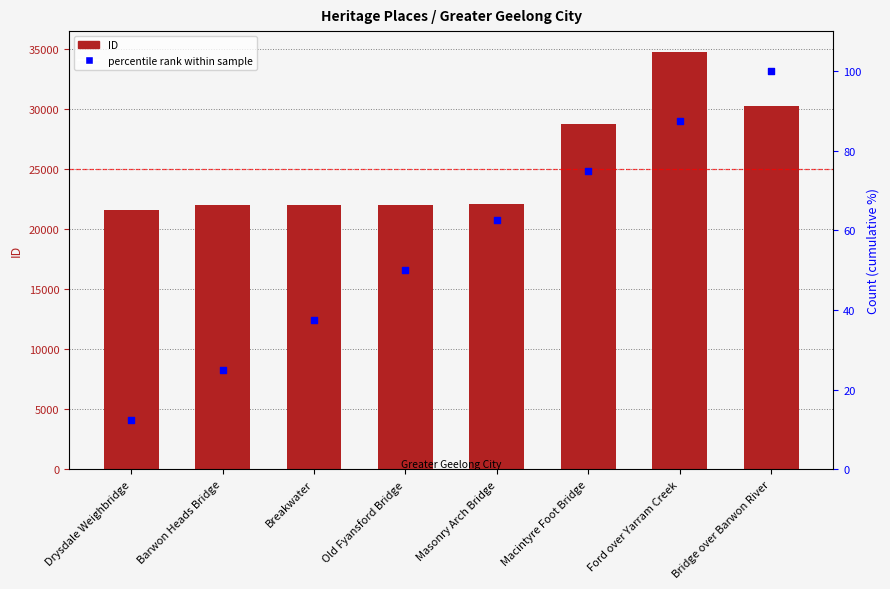

What is the total value across all series at Bridge over Barwon River?

30338.0